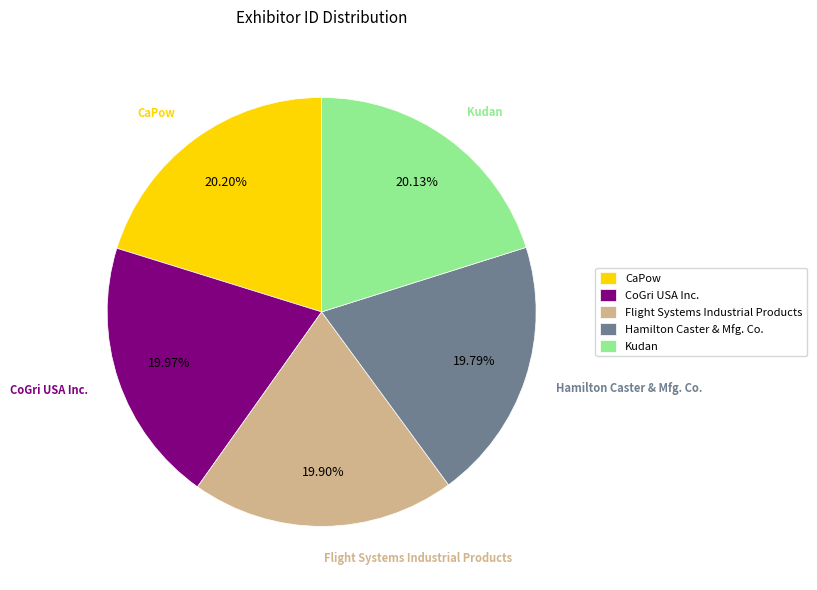

How many segments does this pie chart have?

5